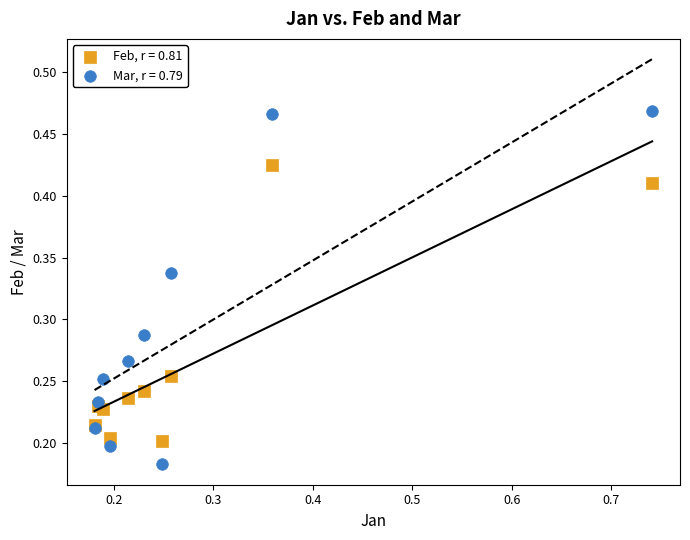

Which series reaches the minimum Y coordinate?

Mar, r = 0.79